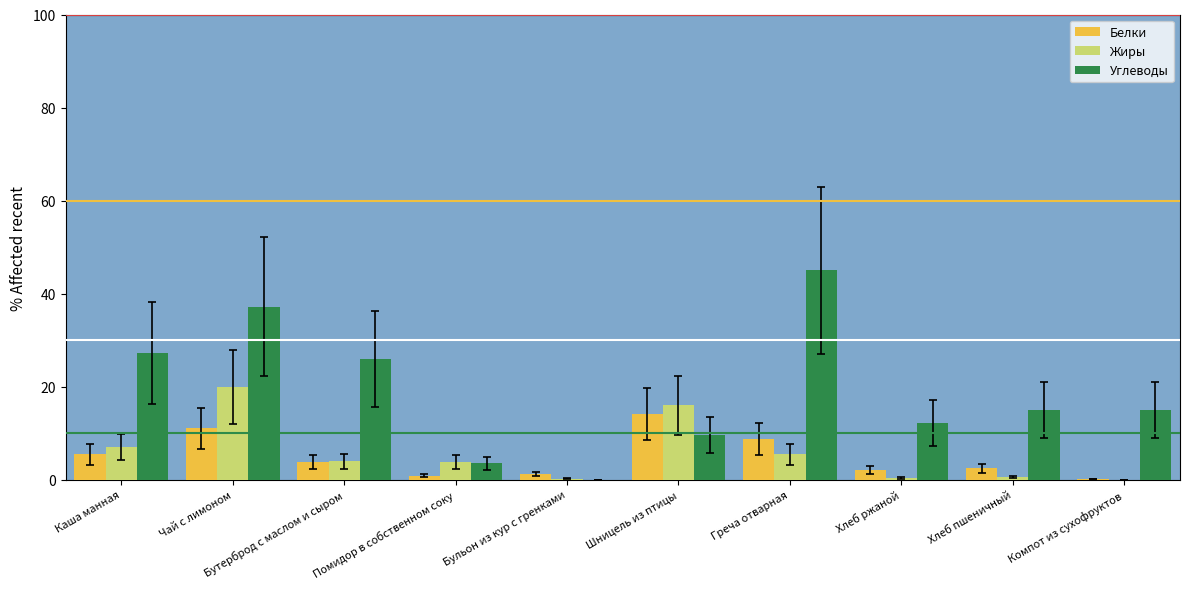

True or false: Белки has a value of 3.8 at Бутерброд с маслом и сыром.

True